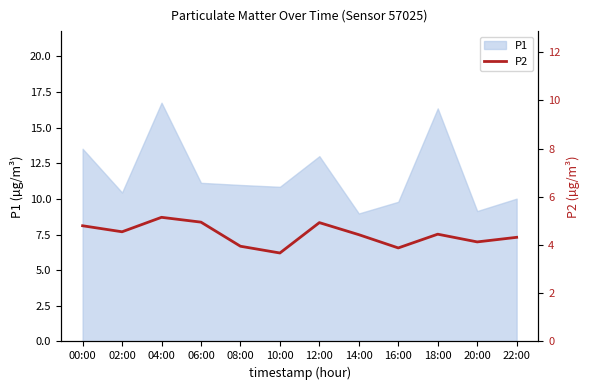

At which label does the data first exceed 4?

00:00